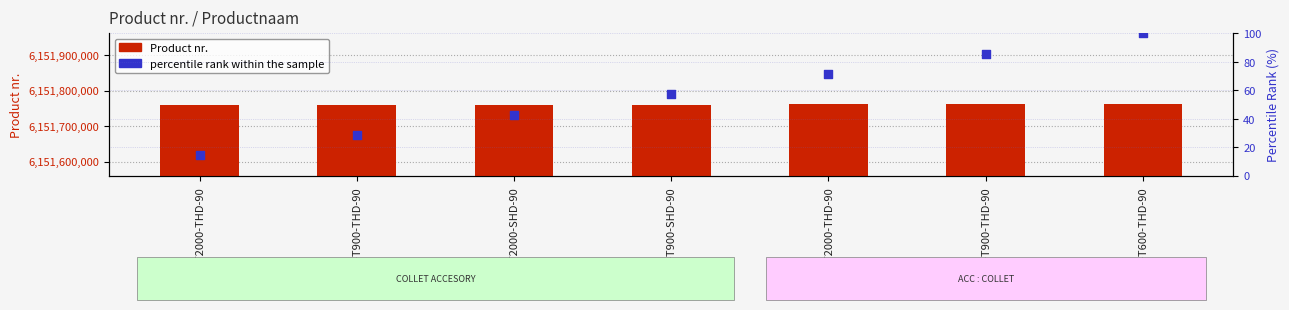

Which series contains the lowest Y value?

percentile rank within the sample